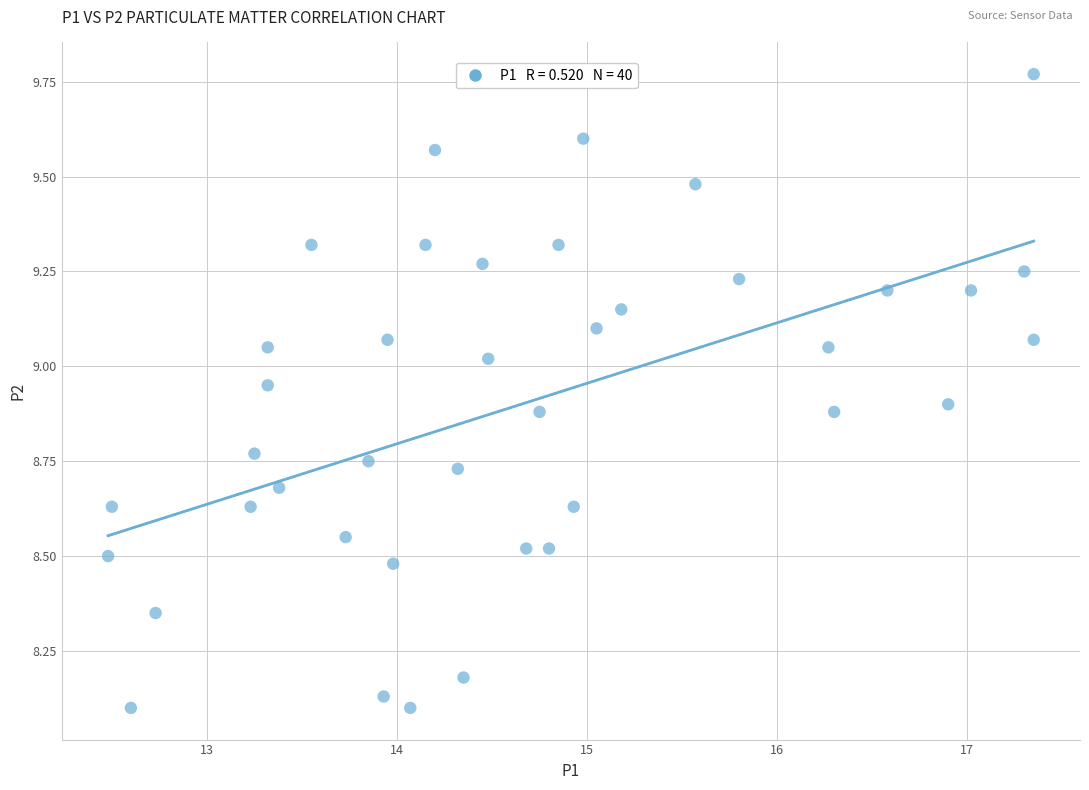

What is the range of Y values (max minus min)?

1.7